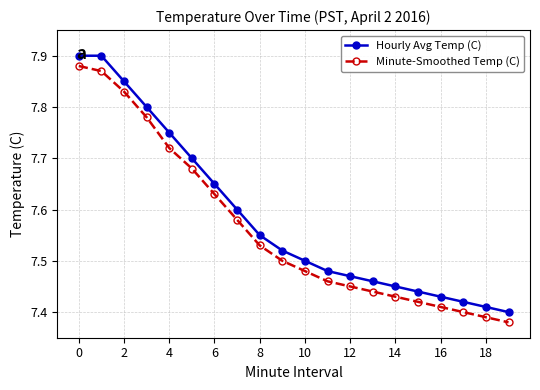

What is the difference between the second highest and second lowest values in the Minute-Smoothed Temp (C) series?

0.5